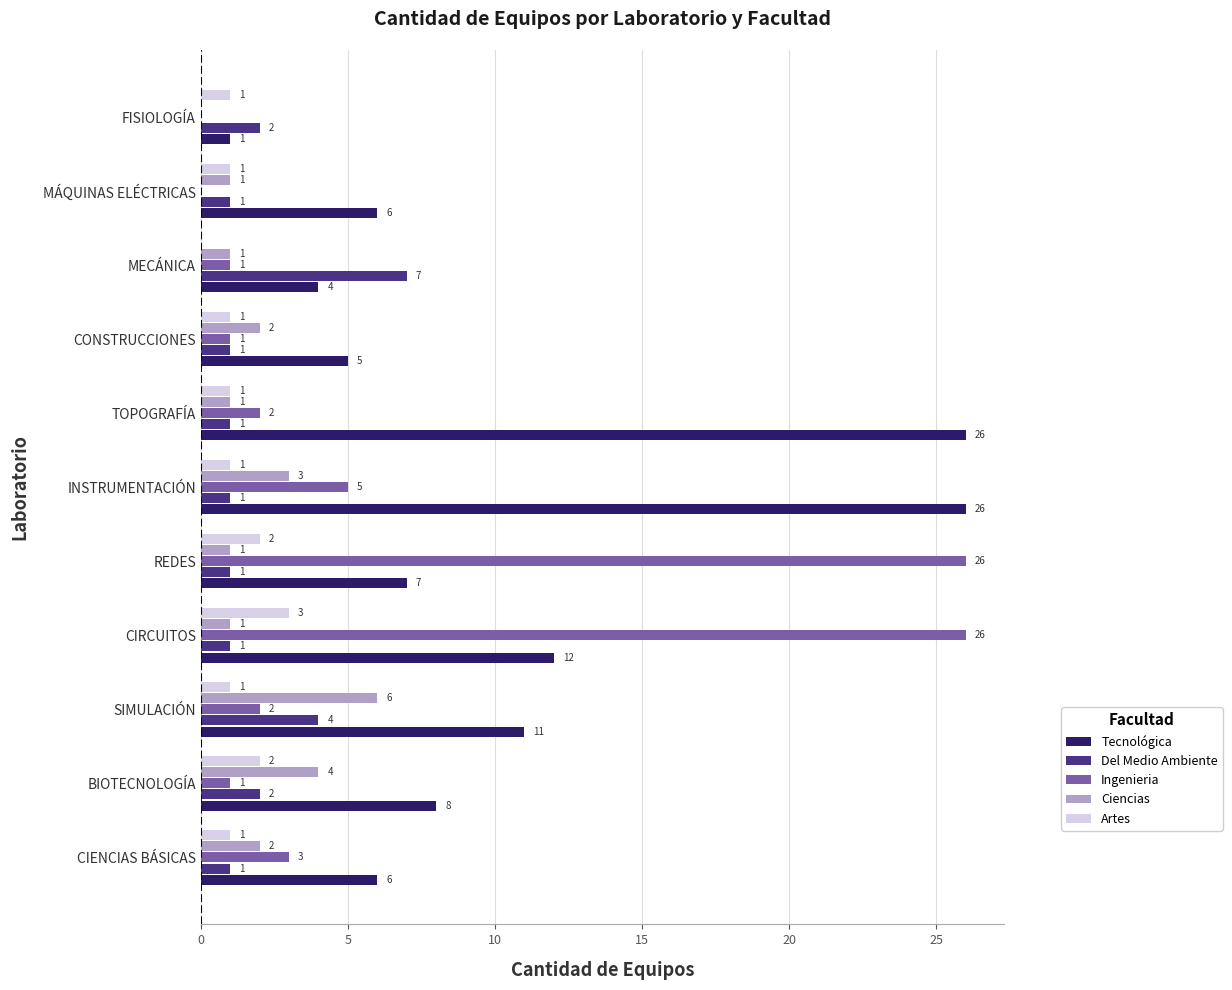

Where is Ciencias nearest to the value 3?

INSTRUMENTACIÓN